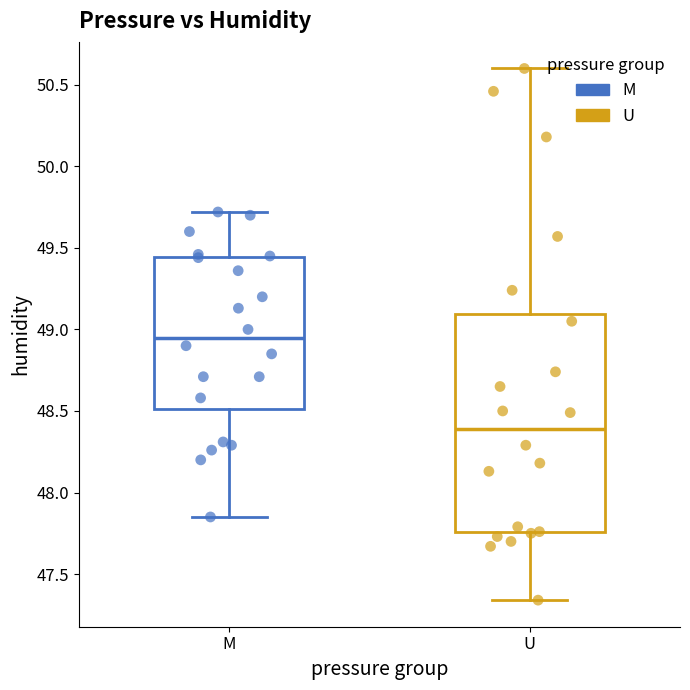

Which series has the widest spread of Y values?

U